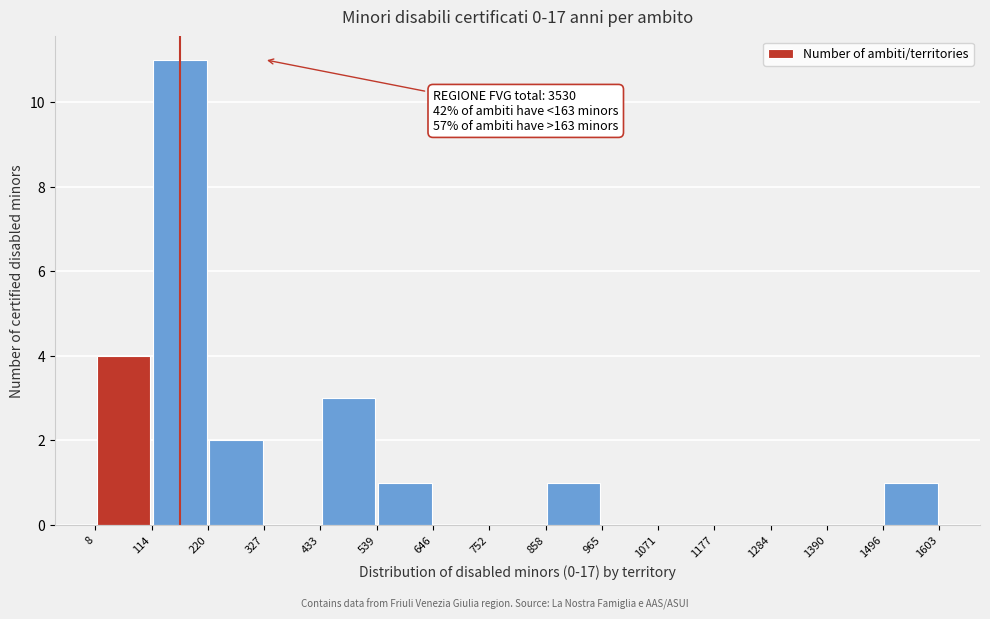

Over which range of the x-axis is the bar tallest?

114 to 220